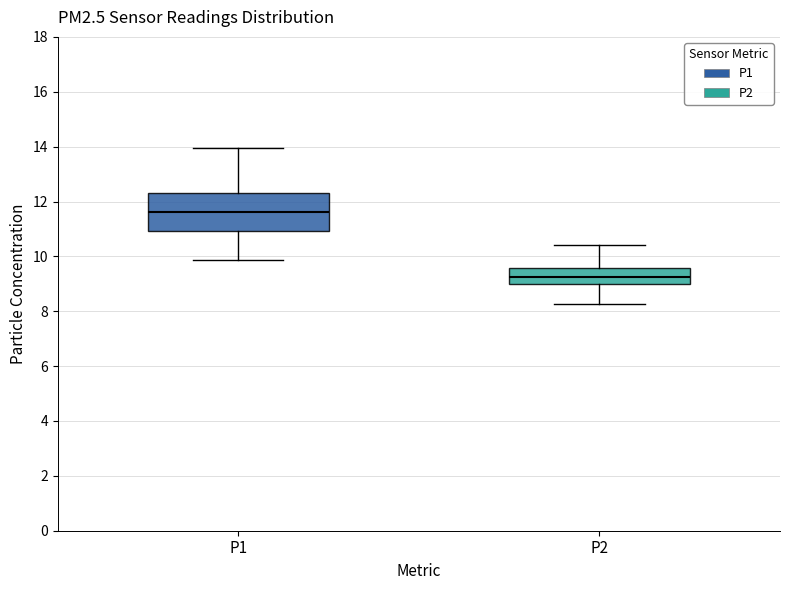

Where does the upper whisker of the box for P1 end on the y-axis? The values are not printed on the chart, so give them approximately, as read against the axis.

14.0